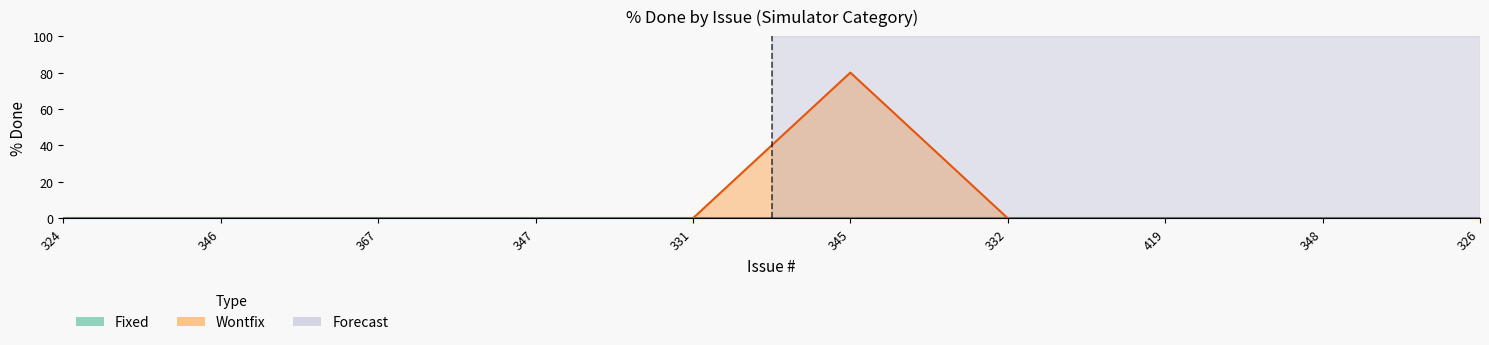

What is the difference between the maximum and minimum values?

80